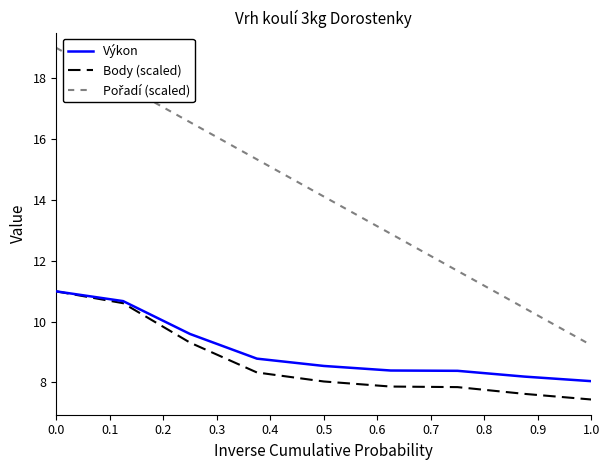

True or false: Výkon has more than 1 points higher than both neighbors.

False